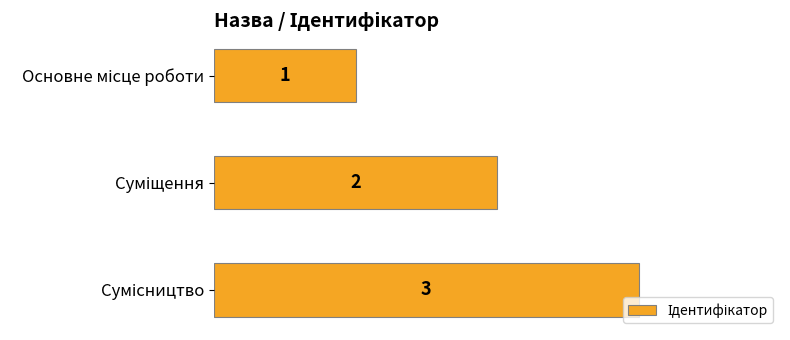

What is the sum of all values?

6